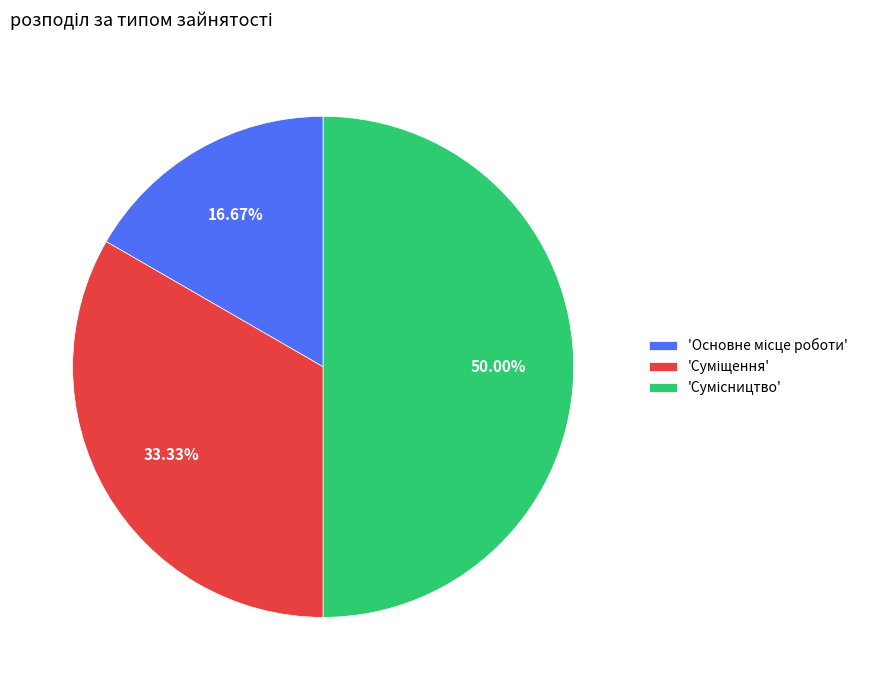

How many slices are in this pie chart?

3